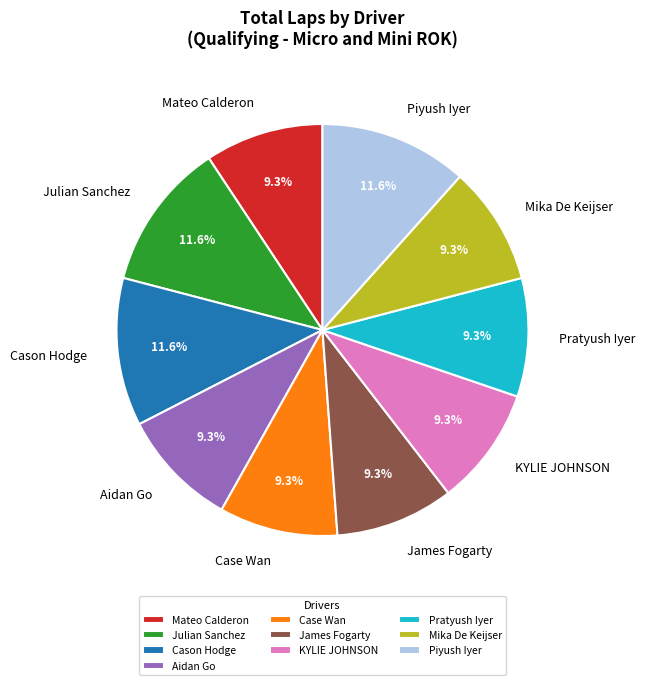

To the nearest percent, what is the average slice percentage?

10%